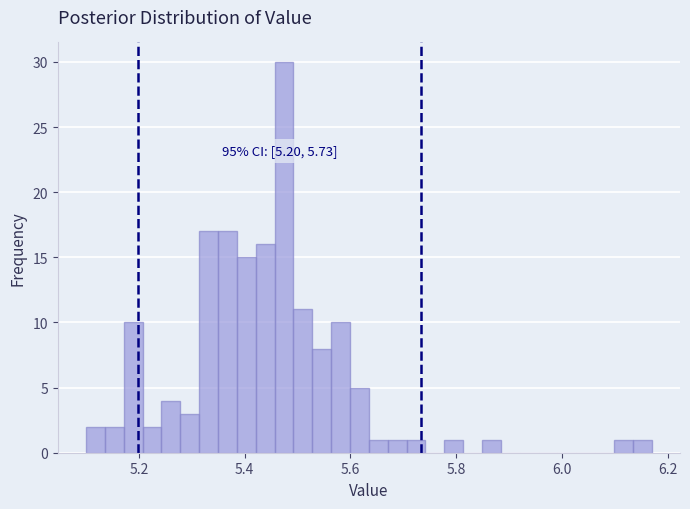

Around what value on the x-axis is the tallest bar? Give the approximate position of its centre, as read against the axis.

5.48